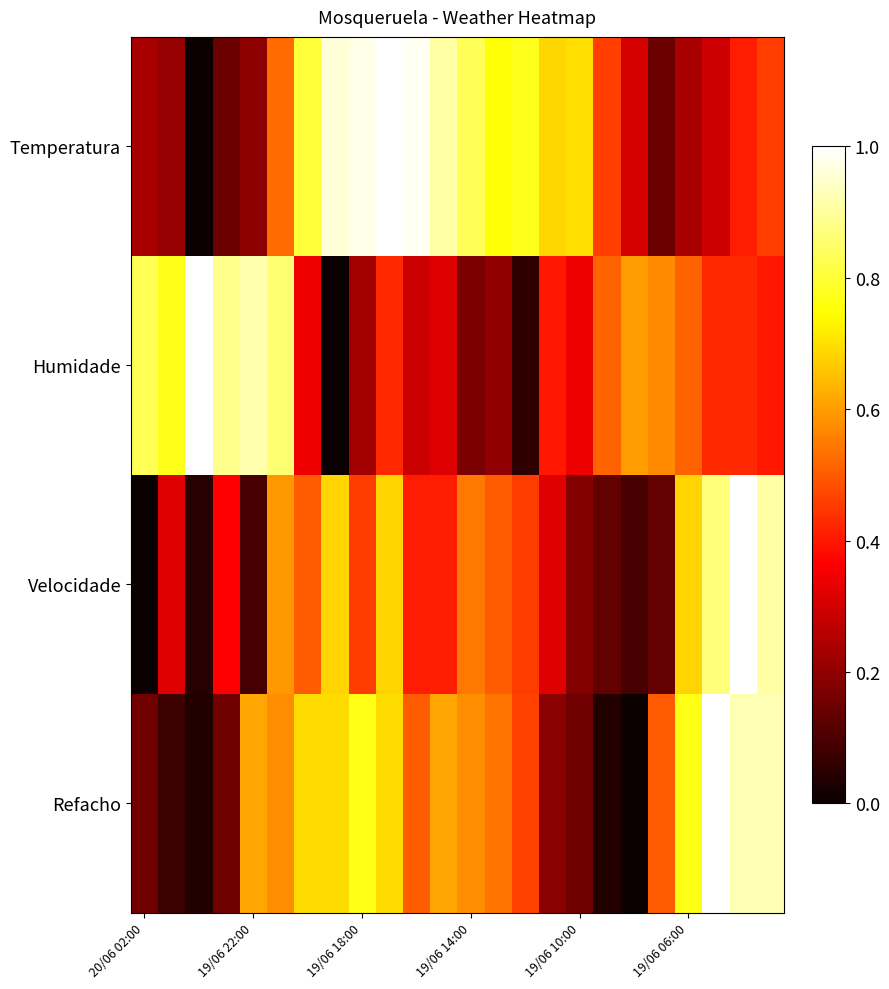

What is the greatest value displayed?

1.0